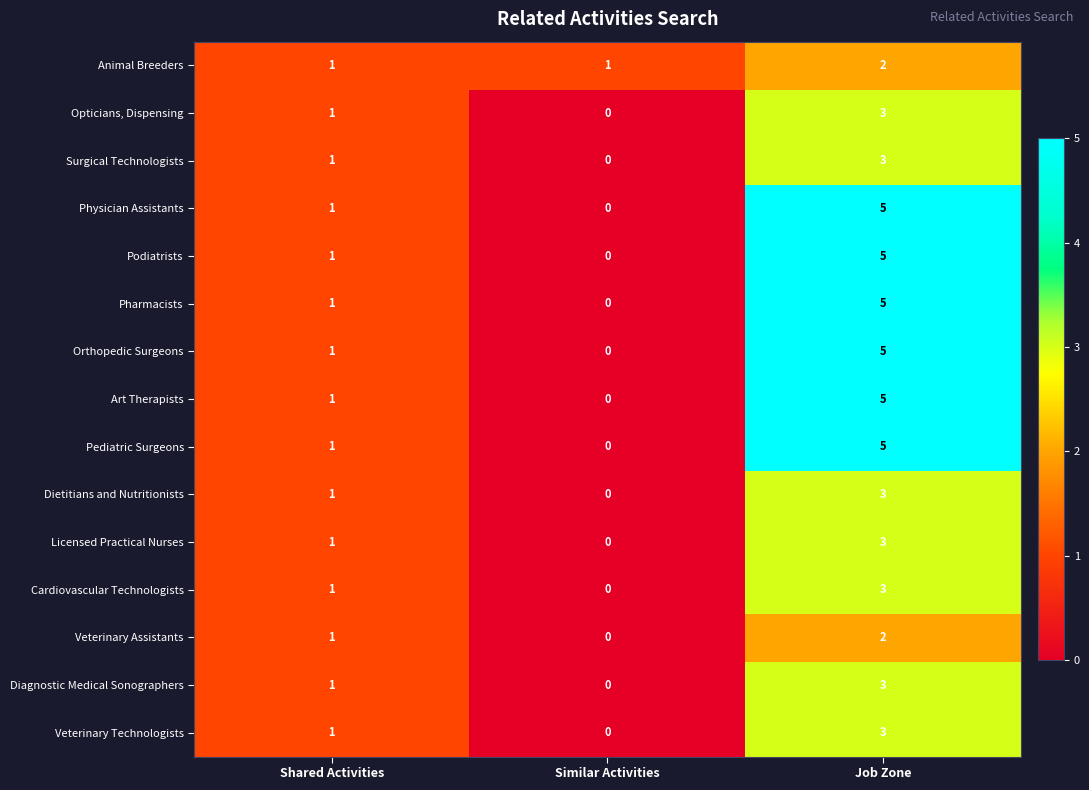

What is the total value across all series at Job Zone?

55